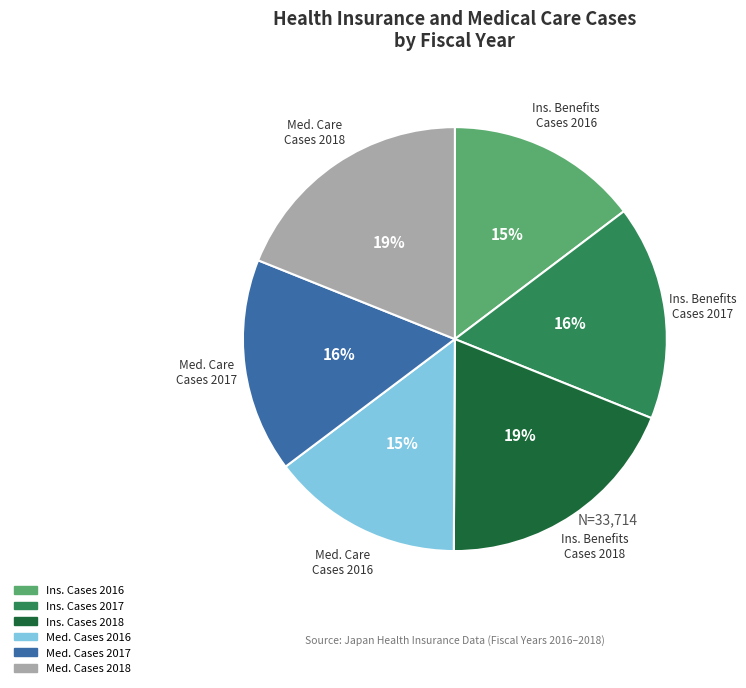

Is there any slice that represents more than half of the pie?

No